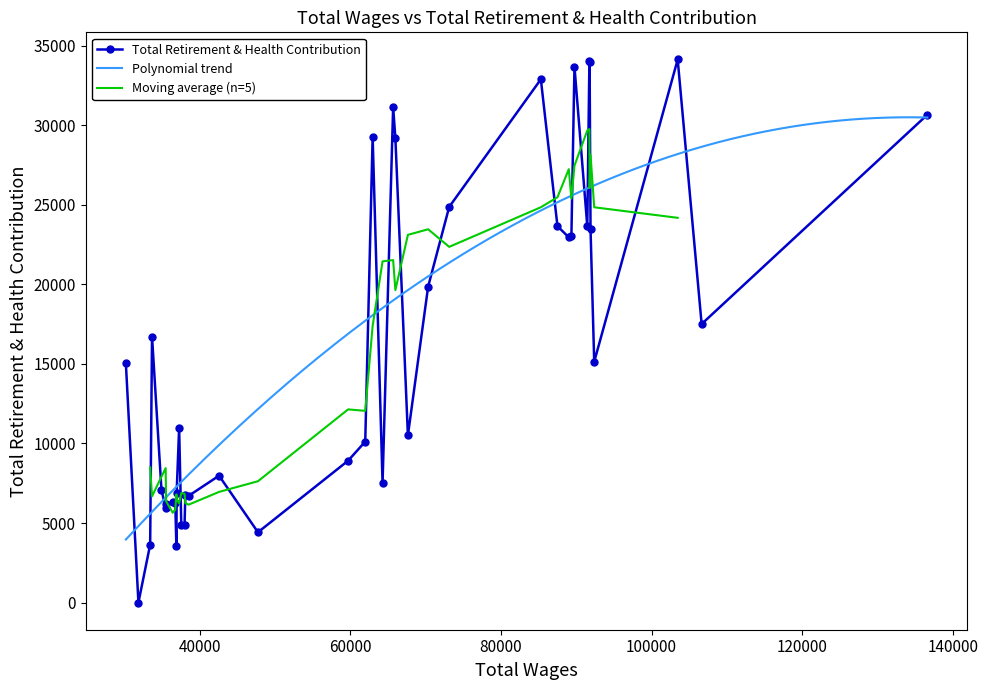

How many values are above zero?

39